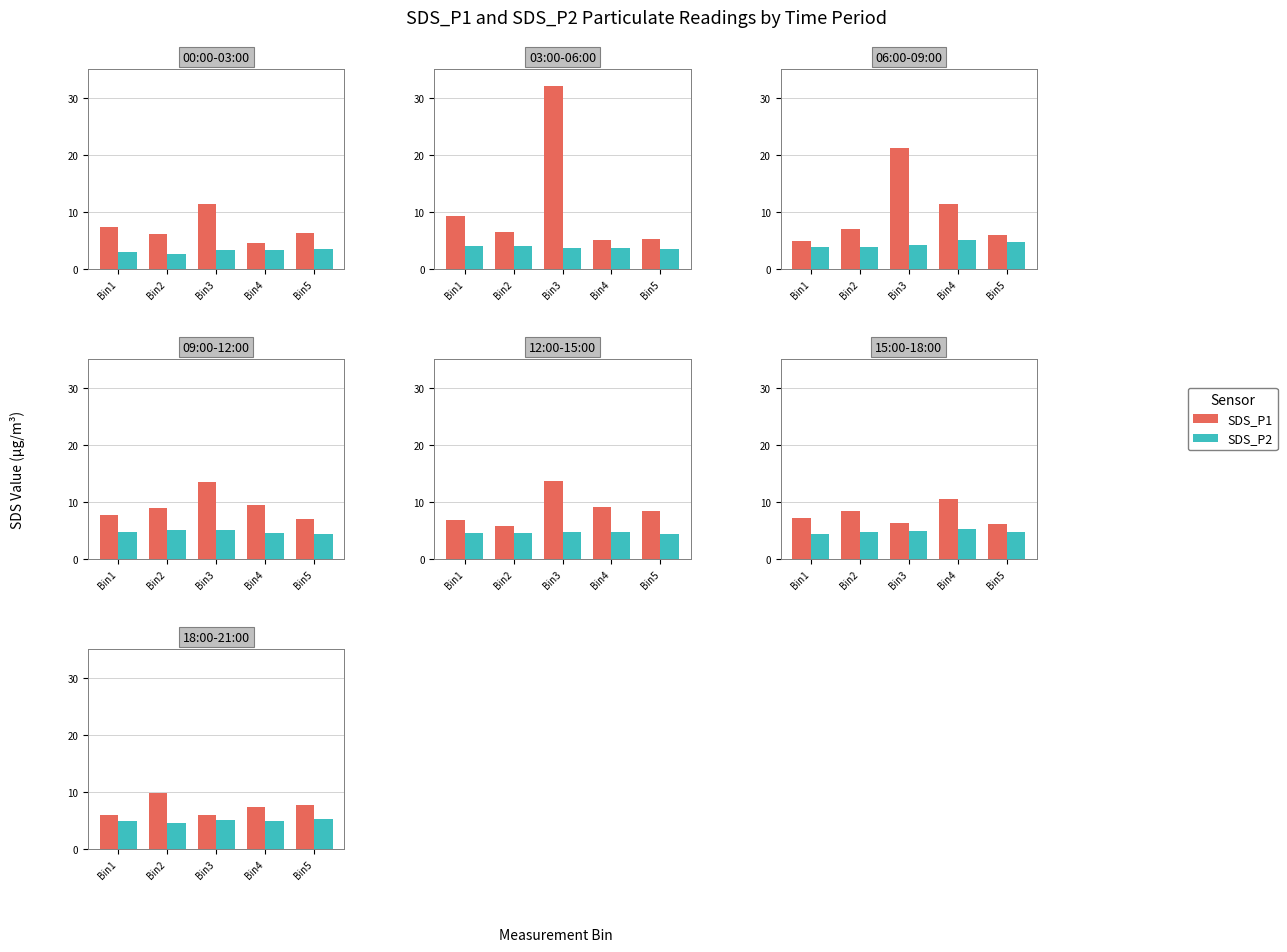

Which category has the lowest value in the SDS_P2 series?

Bin2